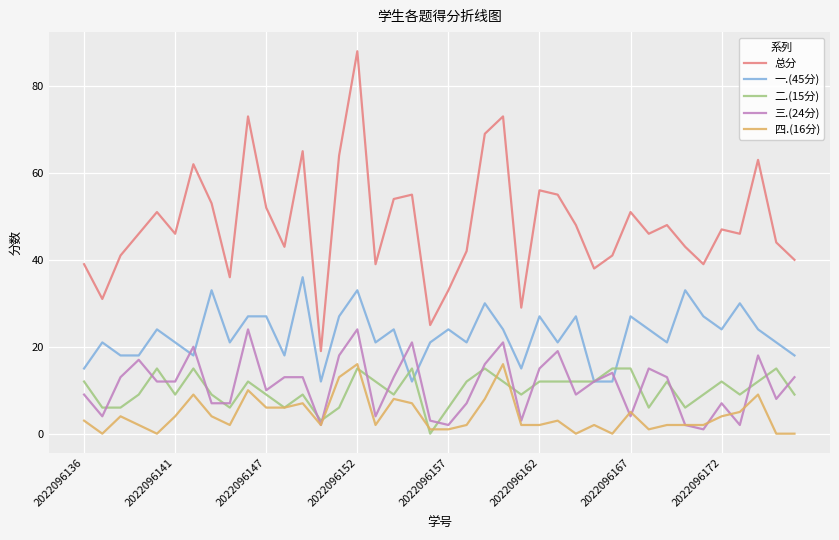

What is the minimum value for 总分?

19